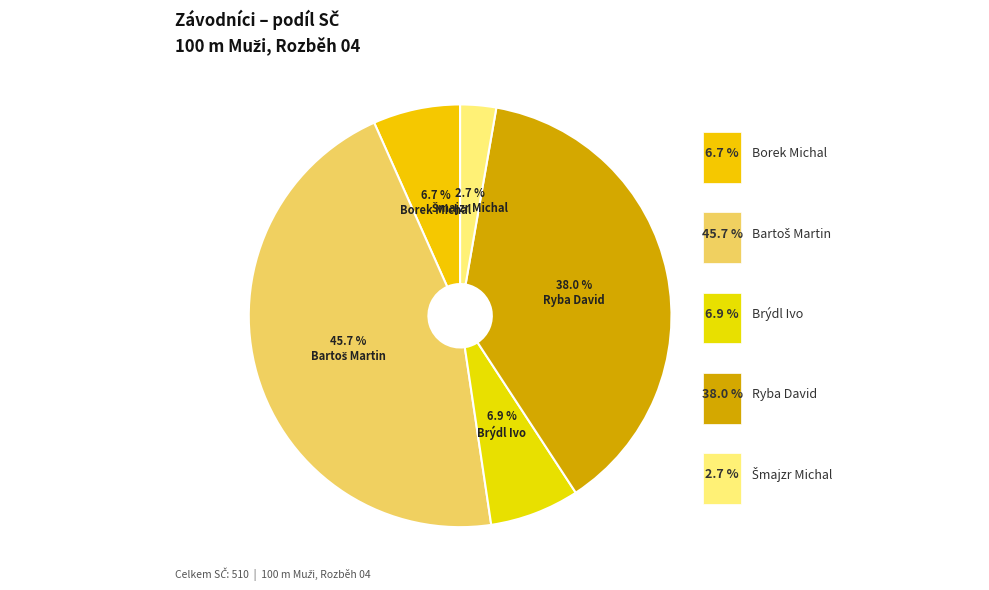

To the nearest percent, what is the average slice percentage?

20%